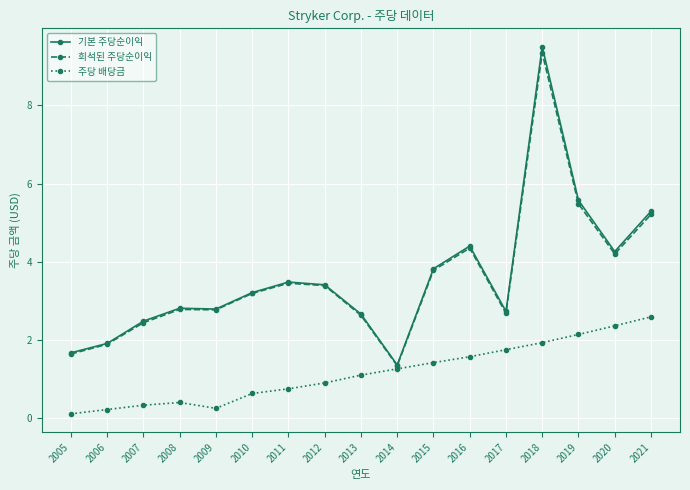

In 주당 배당금, how many points are higher than both neighbors (excluding endpoints)?

1